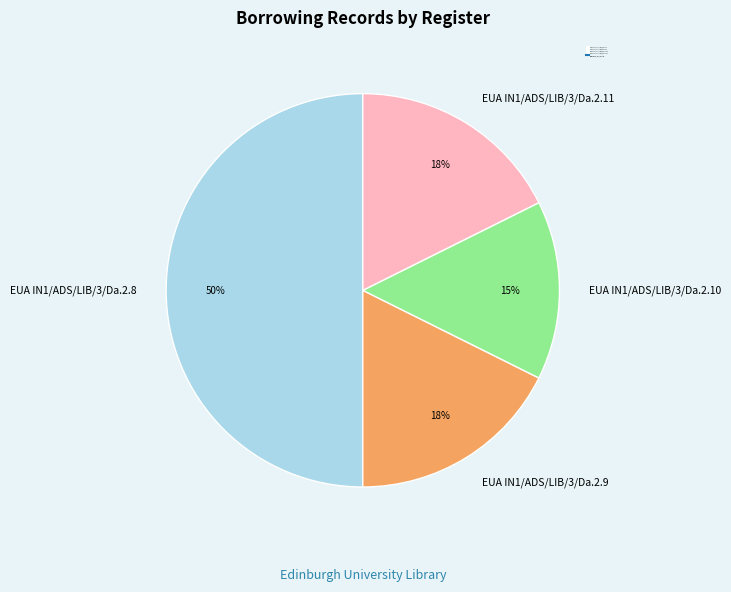

True or false: EUA IN1/ADS/LIB/3/Da.2.11 accounts for 18% of the total.

True